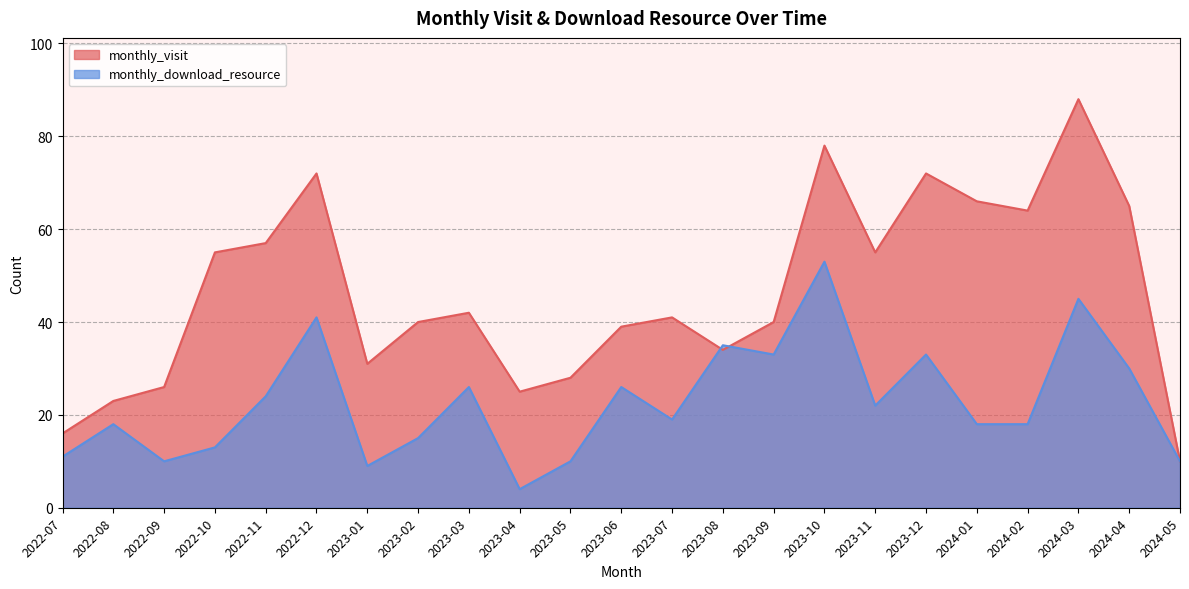

True or false: monthly_download_resource has a value of 9 at 2023-11.

False